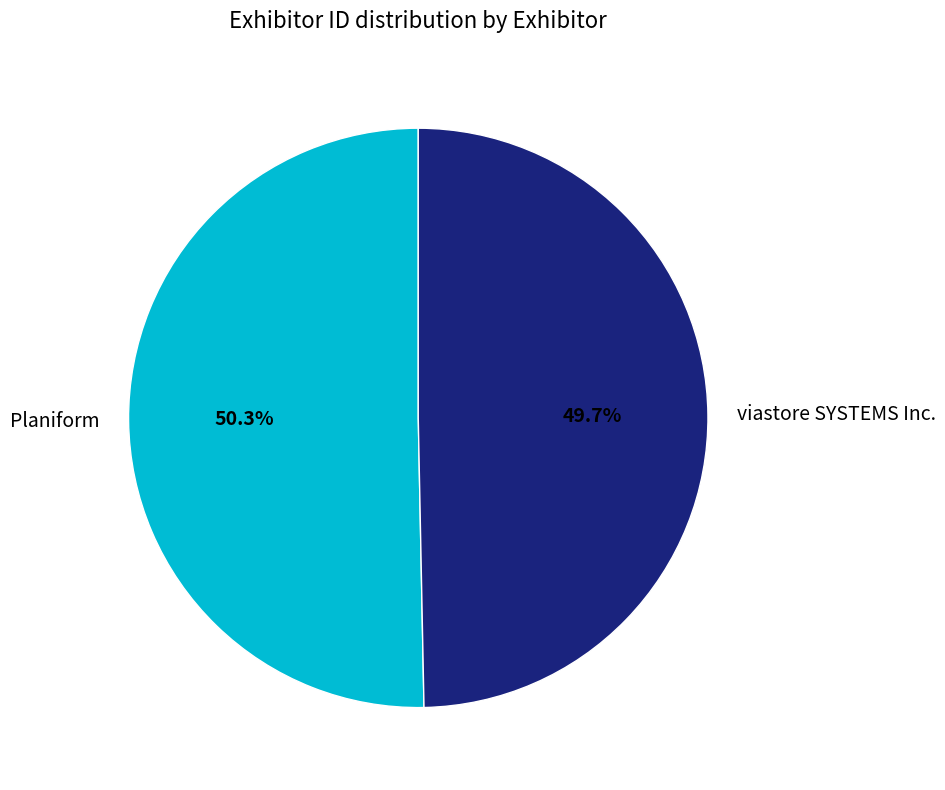

To the nearest percent, what percentage of the pie is viastore SYSTEMS Inc.?

50%